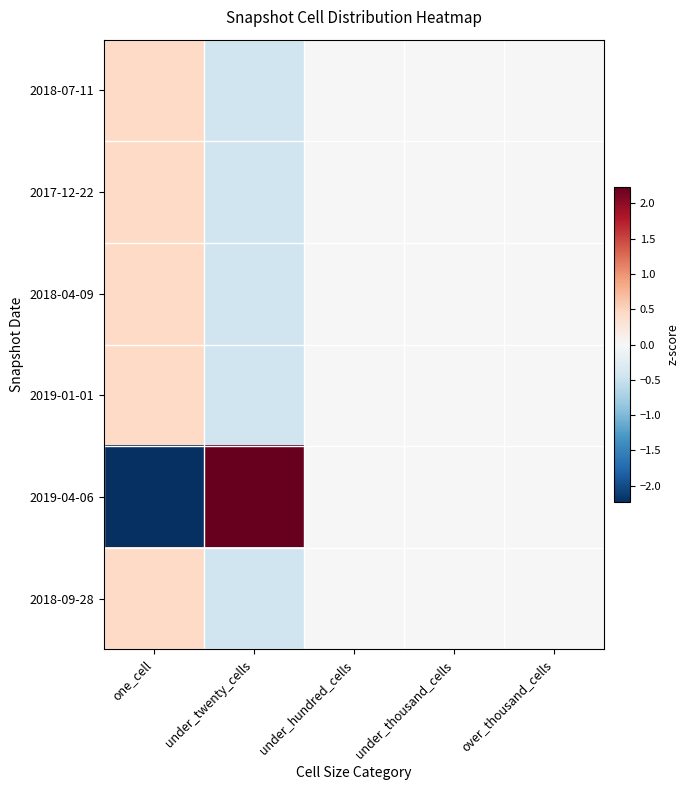

Rank the series at one_cell from highest to lowest value.

2018-07-11, 2017-12-22, 2018-04-09, 2019-01-01, 2018-09-28, 2019-04-06